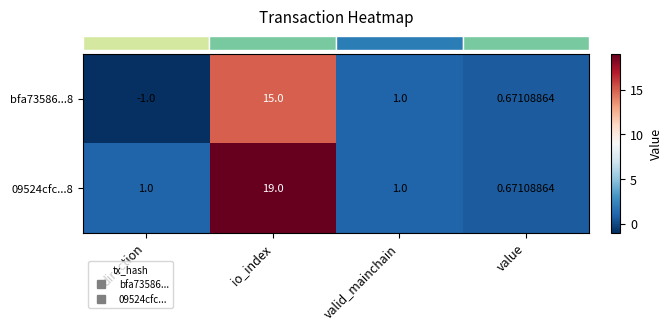

How many data points does each series have?

4